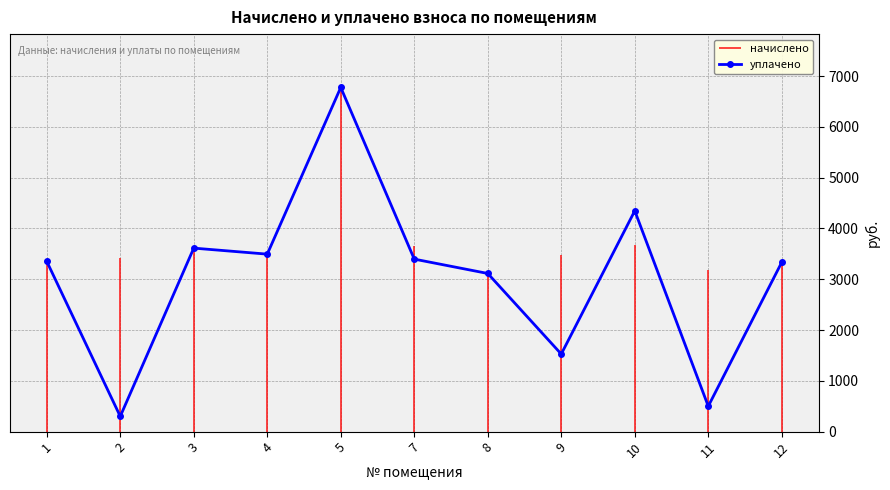

Where does the data first go above 3352?

1